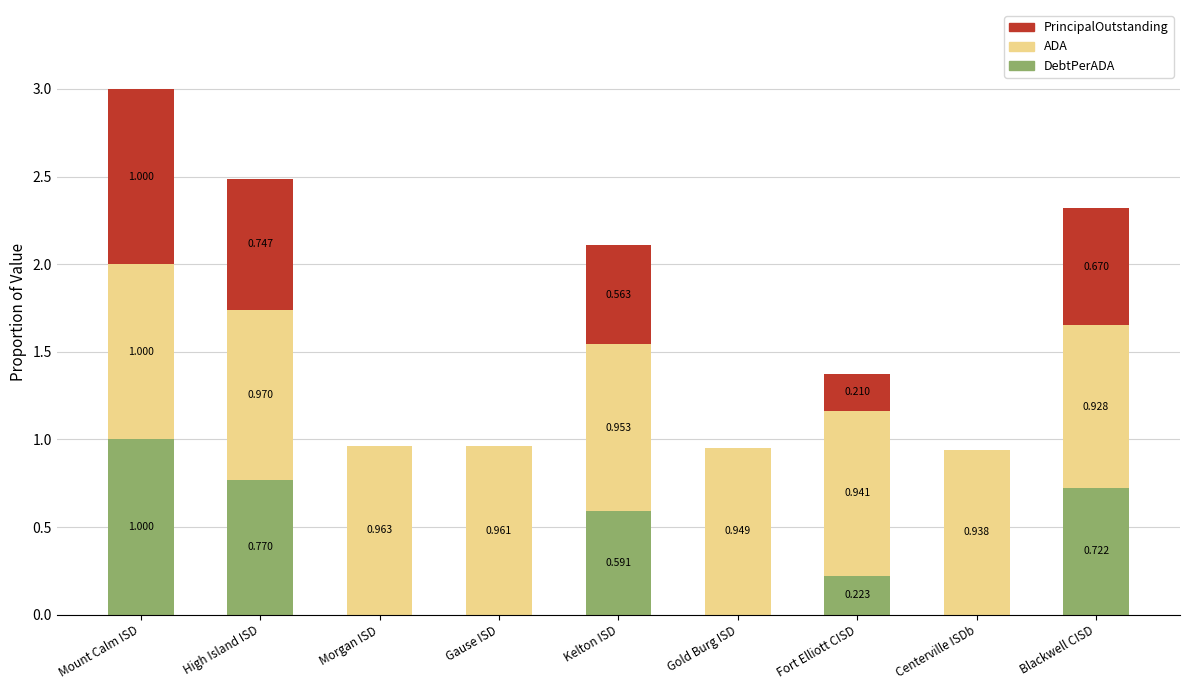

At which category is the sum across all series the highest?

Mount Calm ISD